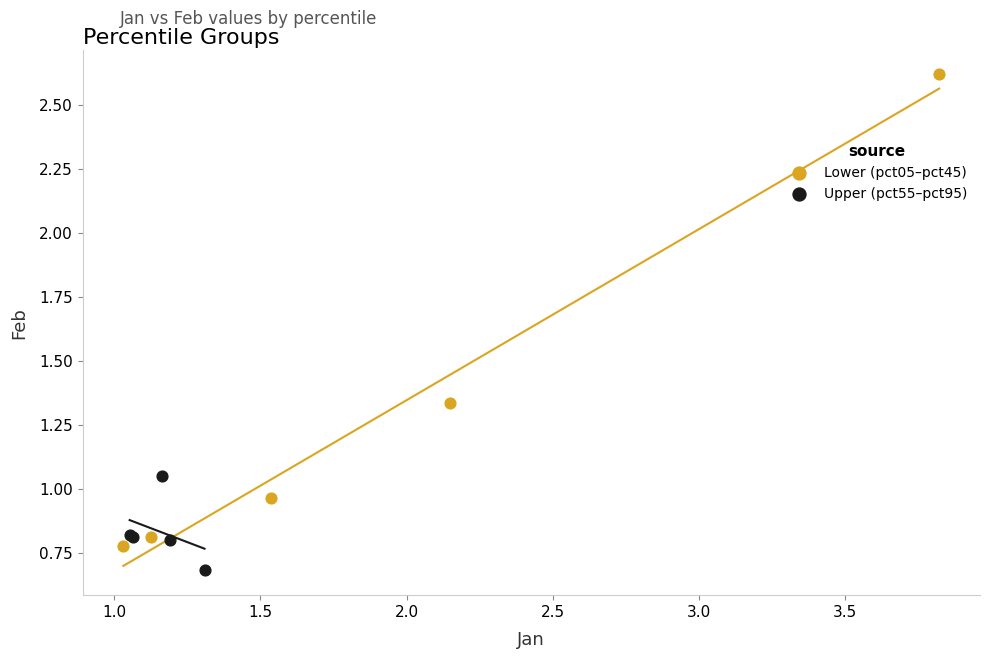

Which series has the widest spread of Y values?

Lower (pct05–pct45)